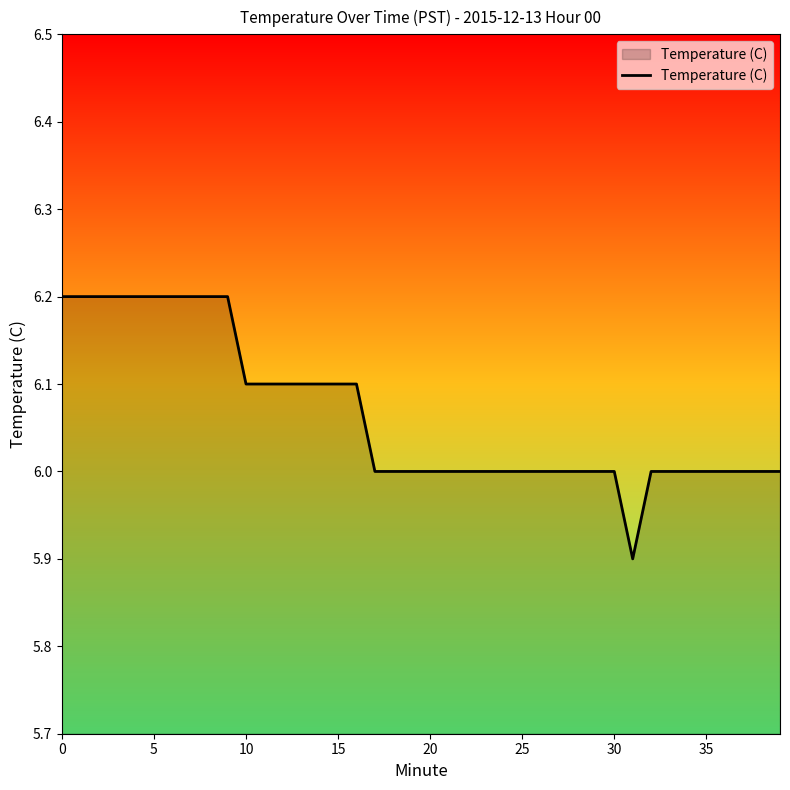

What is the maximum value shown in the chart?

6.2